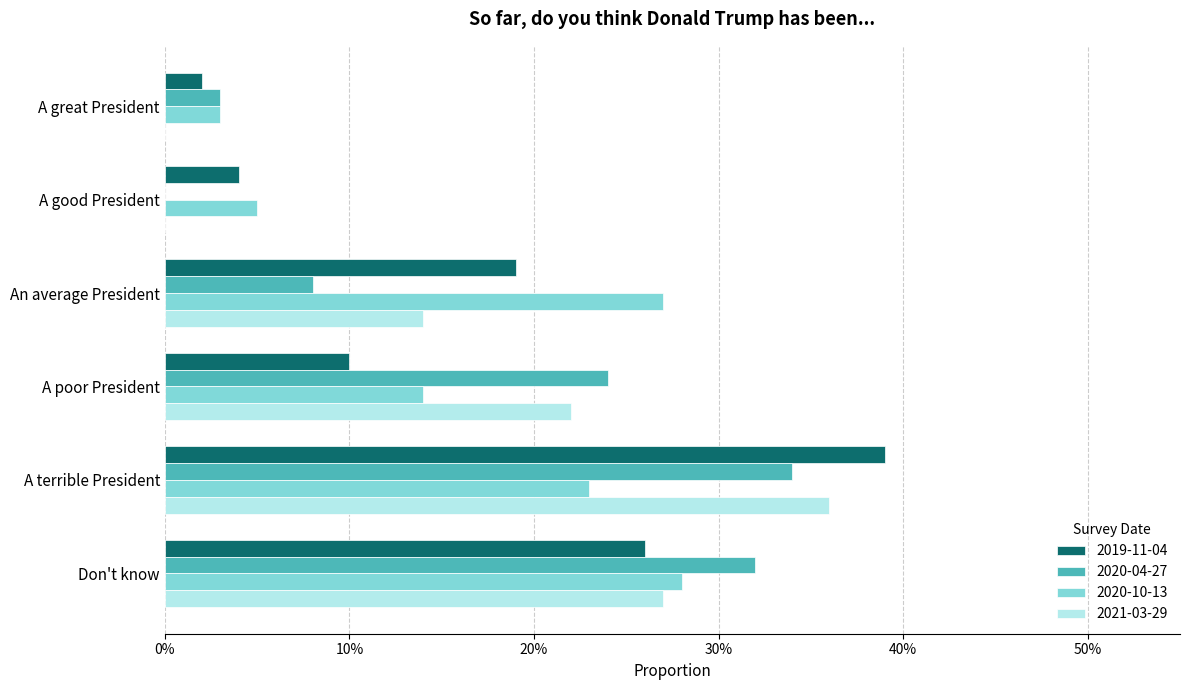

What is the sum of all 2020-04-27 values?

1.0